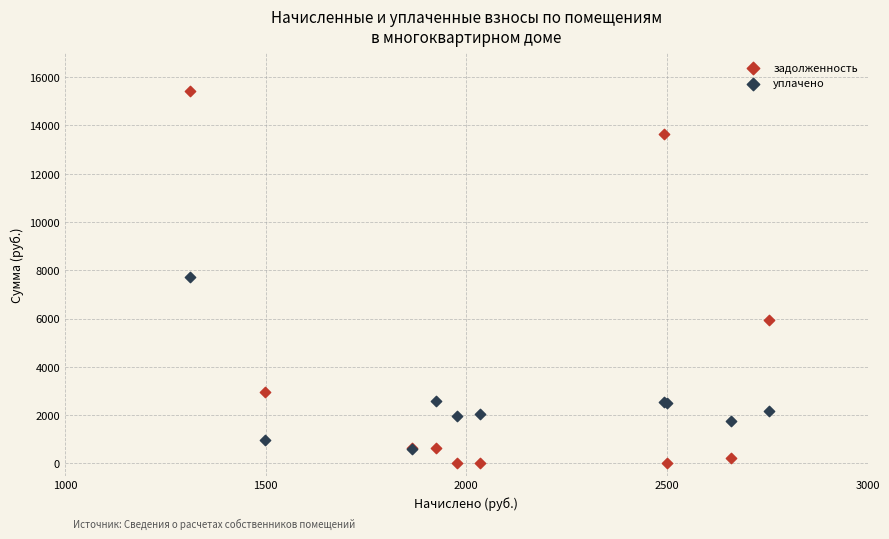

Which series contains the lowest Y value?

задолженность